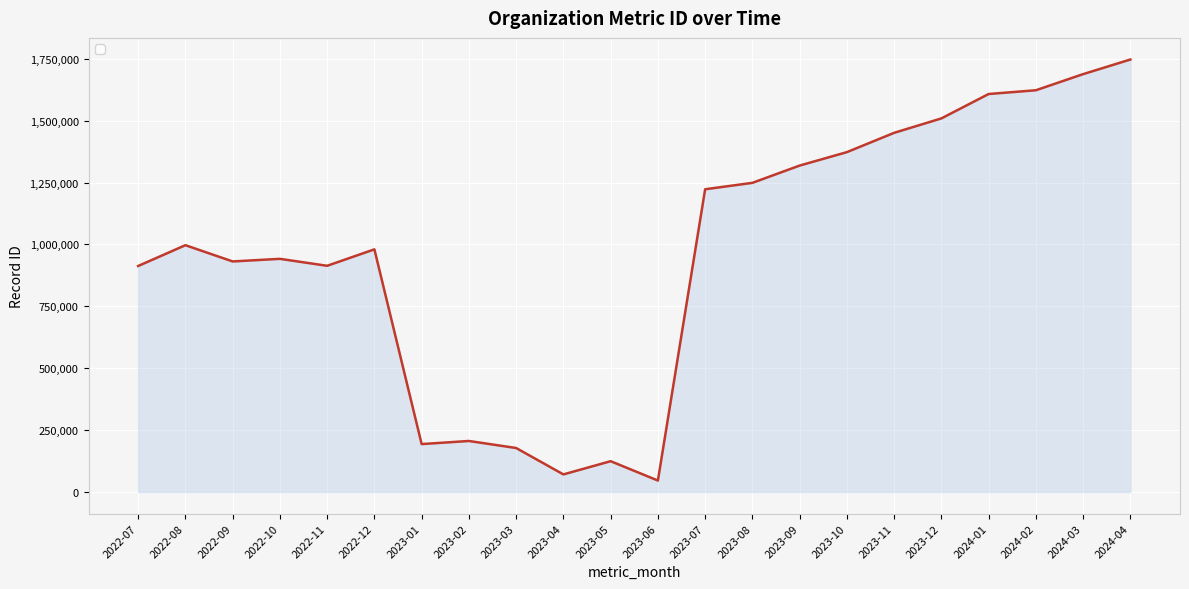

Does the chart display data point markers on the line(s)?

No